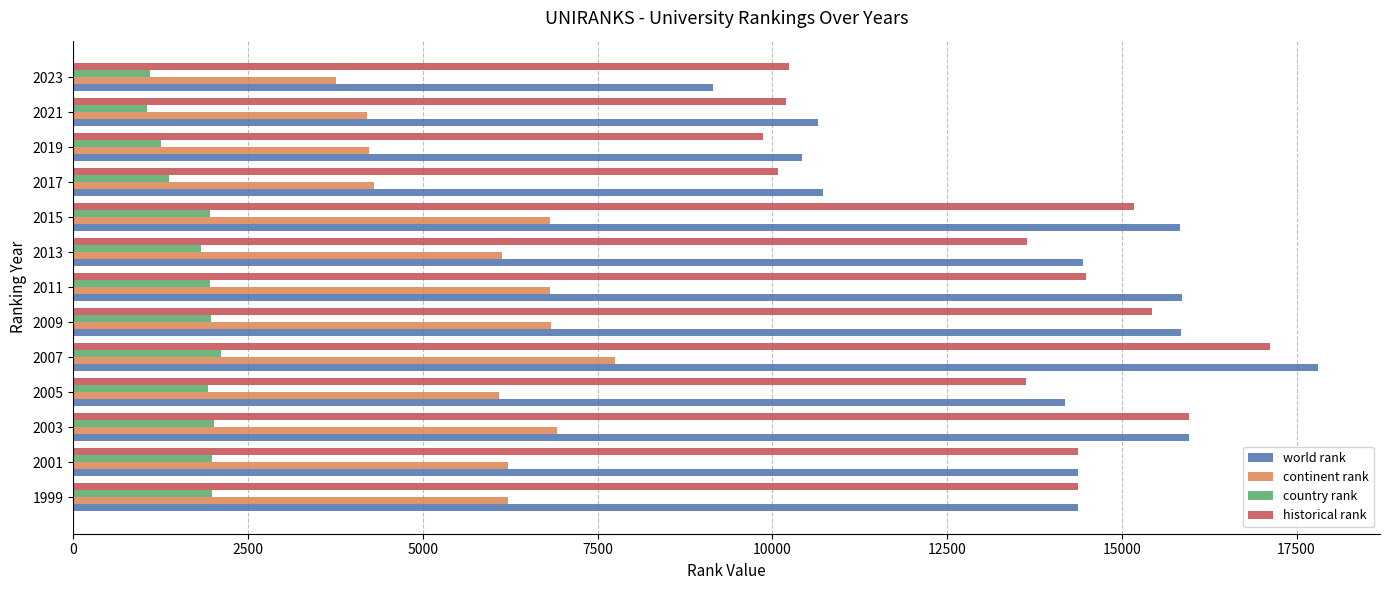

True or false: country rank has a value of 1827 at 2013.

True